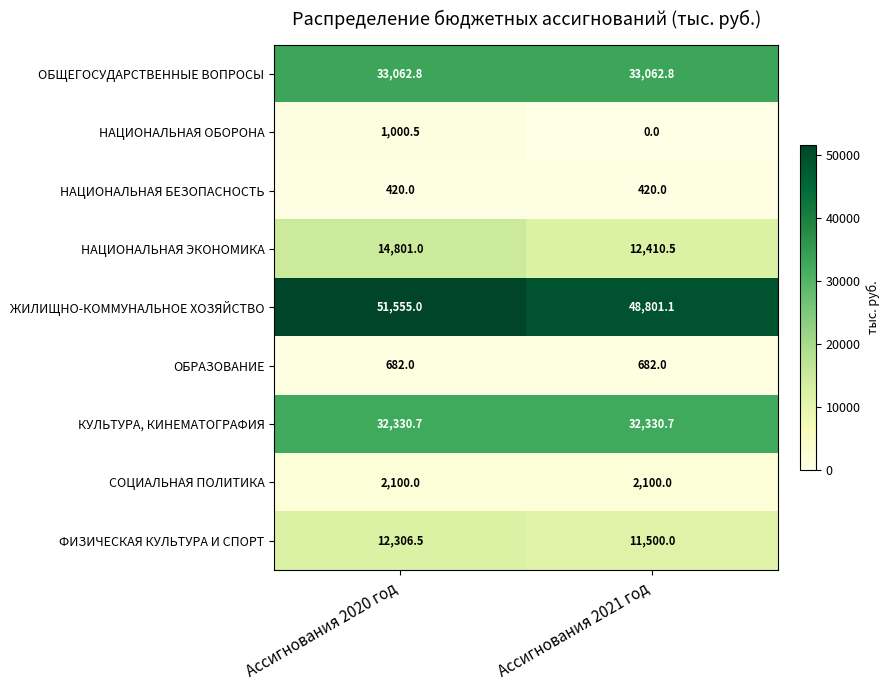

How many distinct data groups are displayed?

9